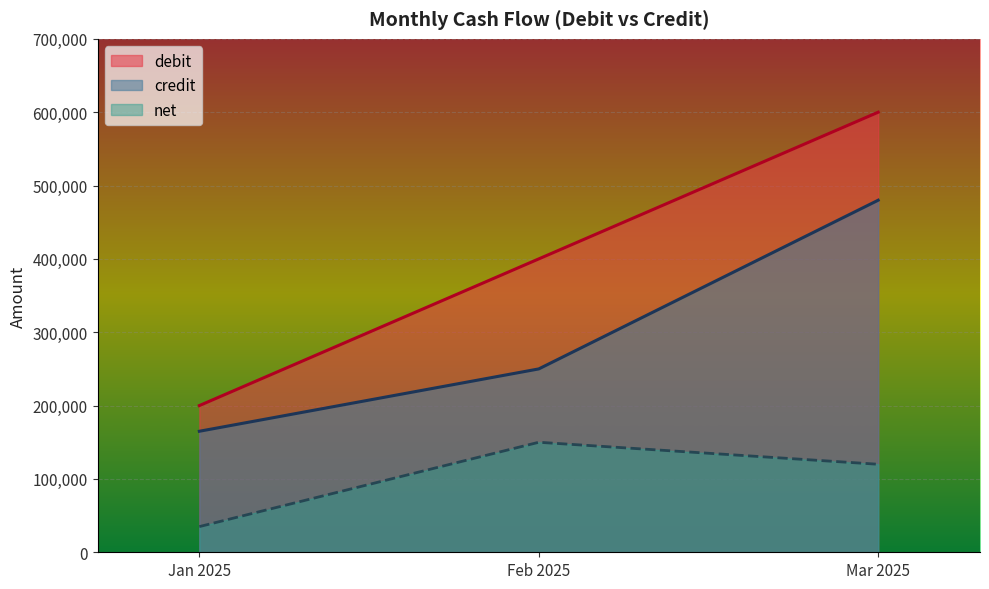

Which series has the largest range (max minus min)?

debit